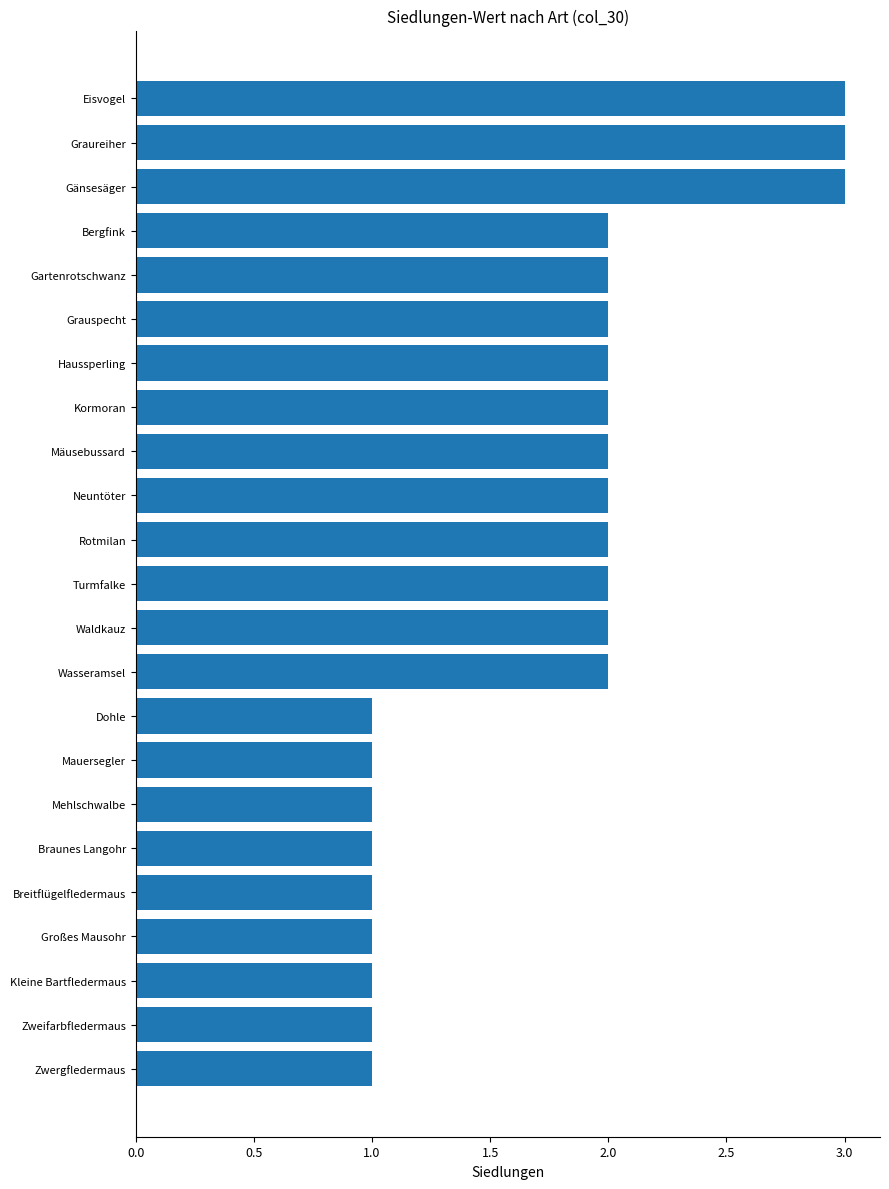

How many bars are there in total?

23